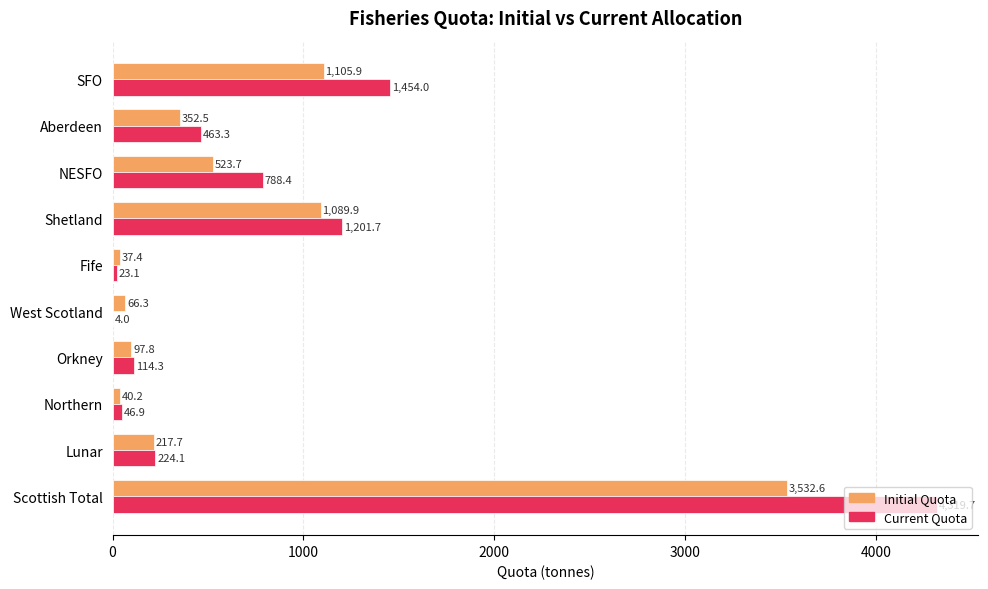

Is the value of Initial Quota at NESFO greater than the value of Current Quota at SFO?

No